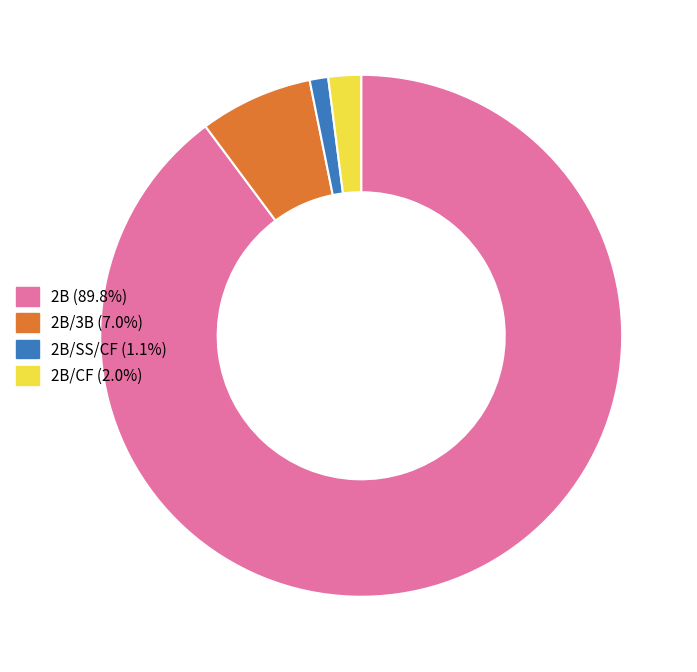

How many segments does this pie chart have?

4